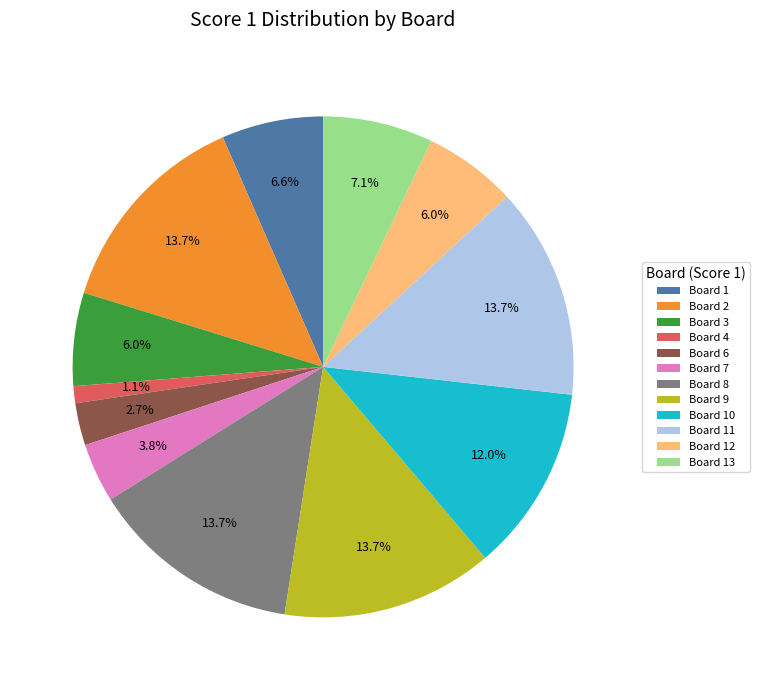

Is there a majority slice in this chart?

No